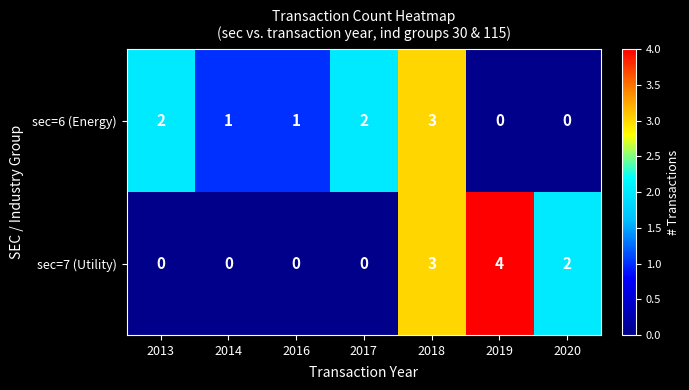

Between 2013 and 2014, which series saw the biggest shift?

sec=6 (Energy)